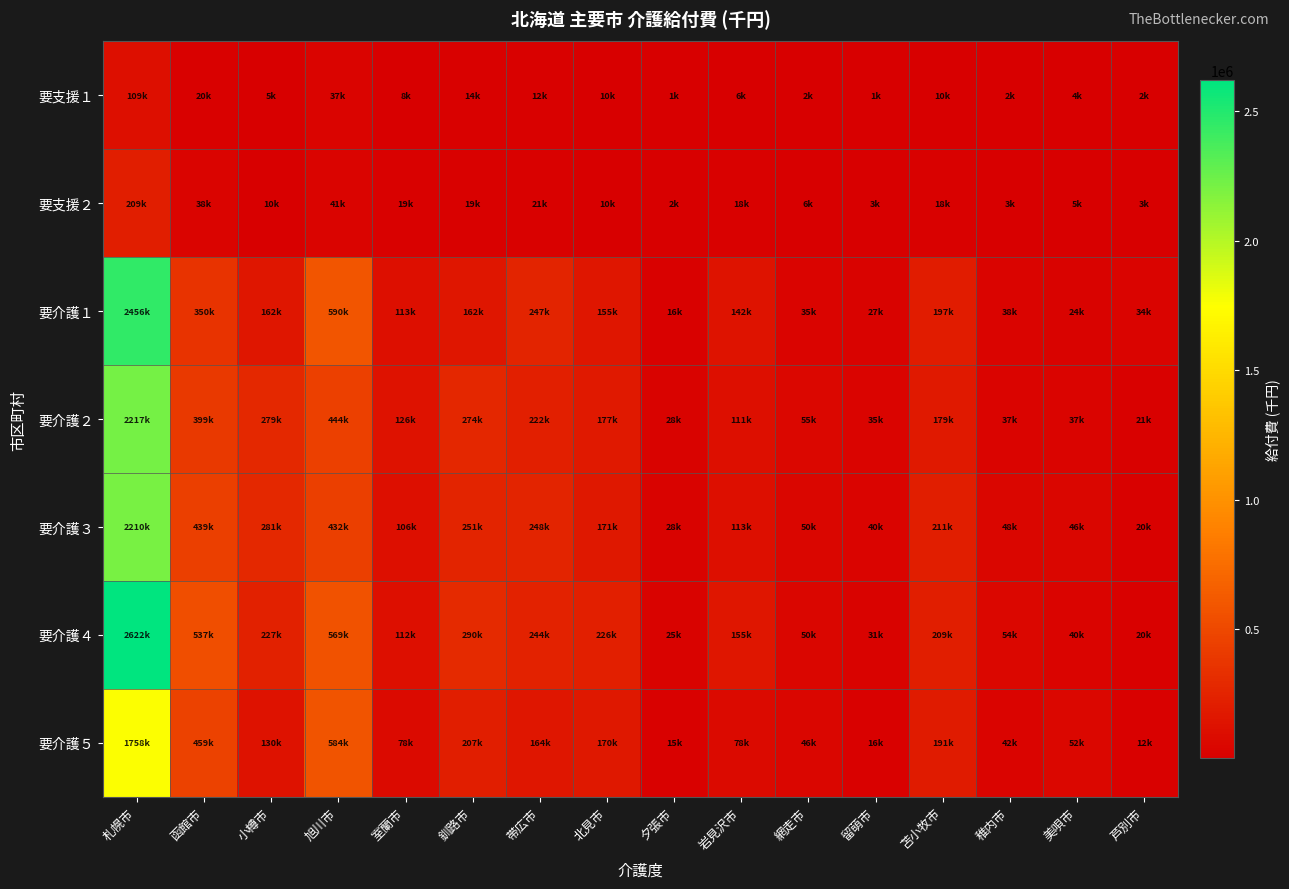

What is the difference between the highest and lowest values at 札幌市?

2513006.3